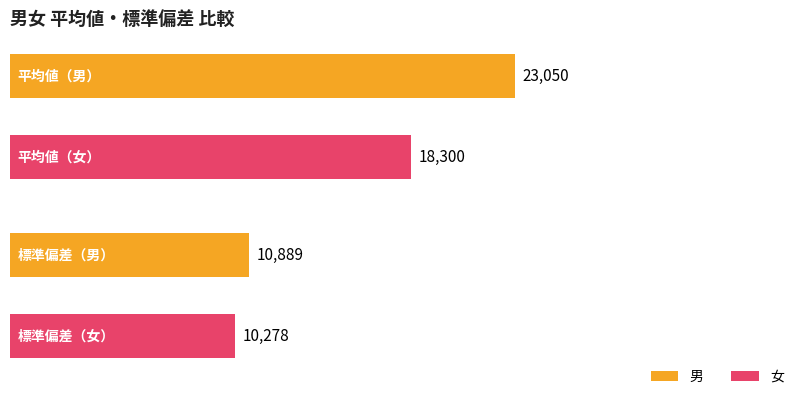

Which category has the highest value across all series?

平均値